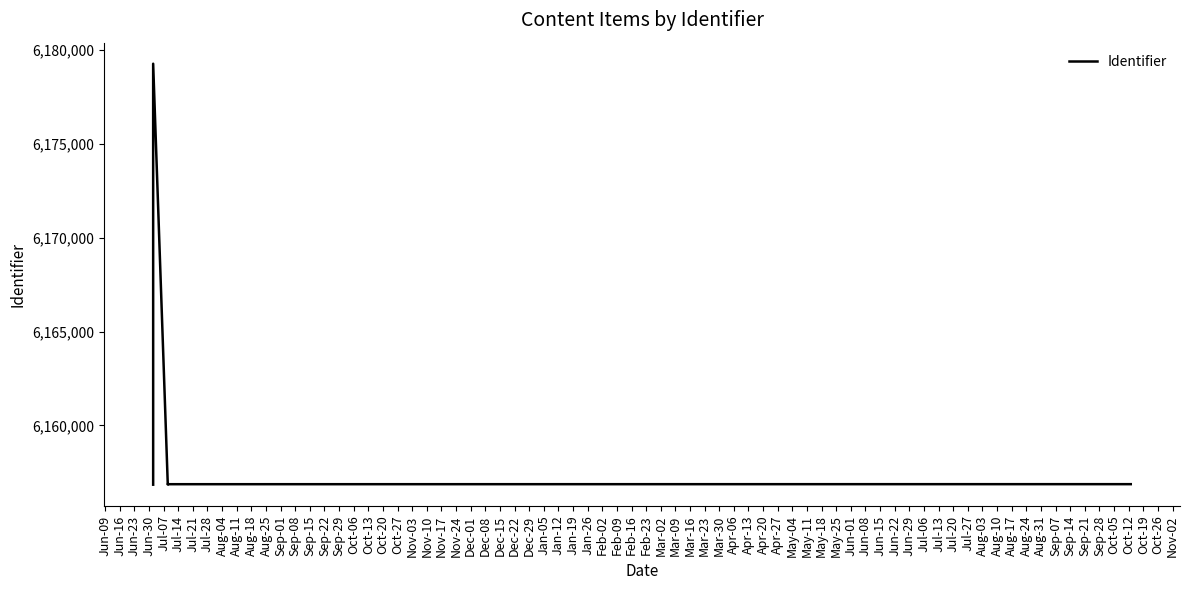

What is the greatest value displayed?

6179274